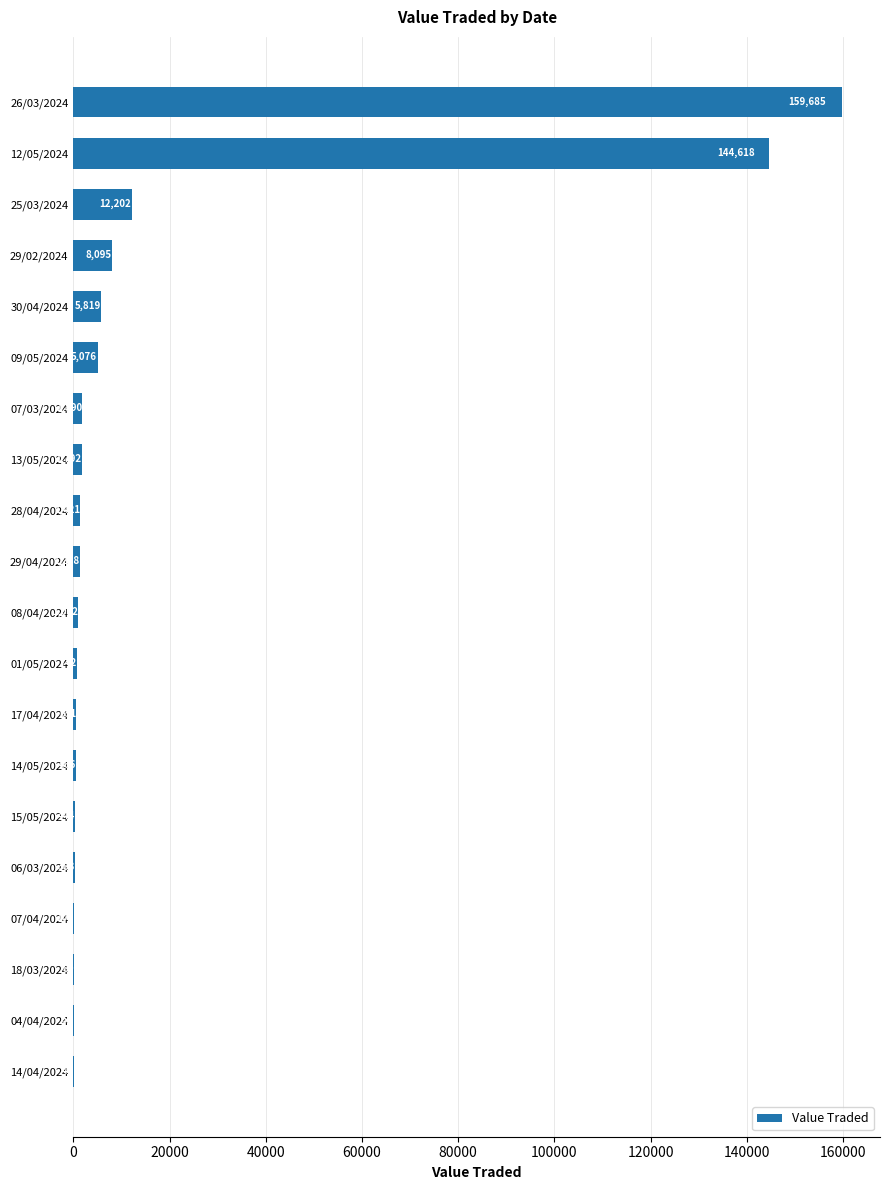

What is the greatest value displayed?

159685